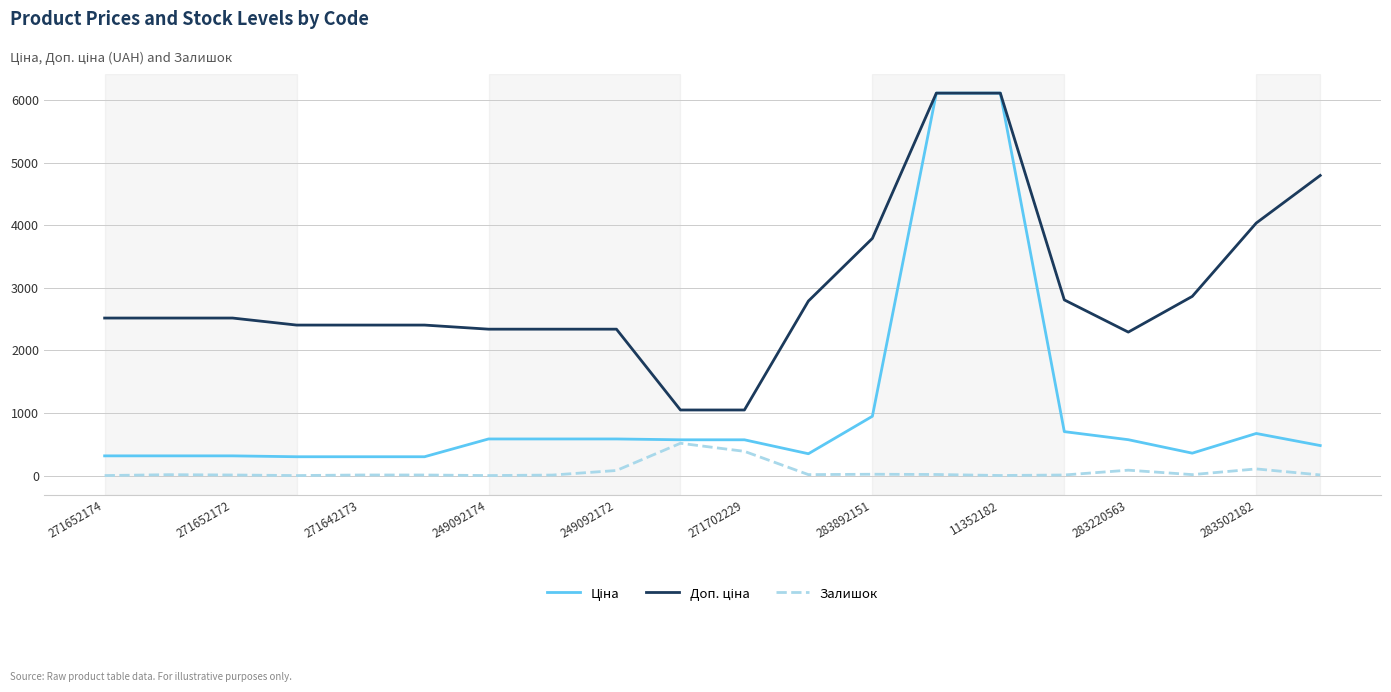

What is the greatest value displayed?

6112.5